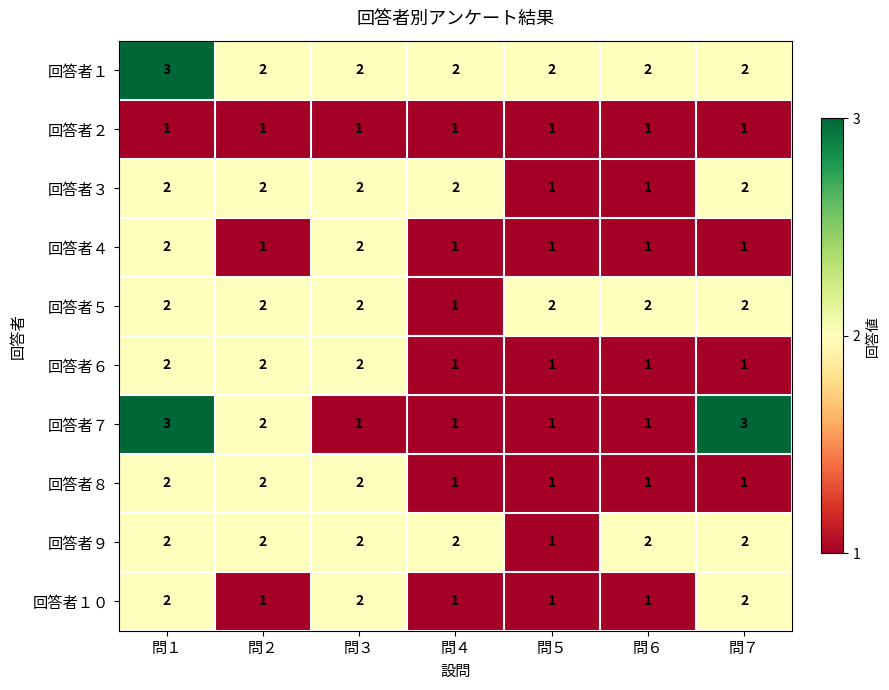

What is the maximum value shown in the chart?

3